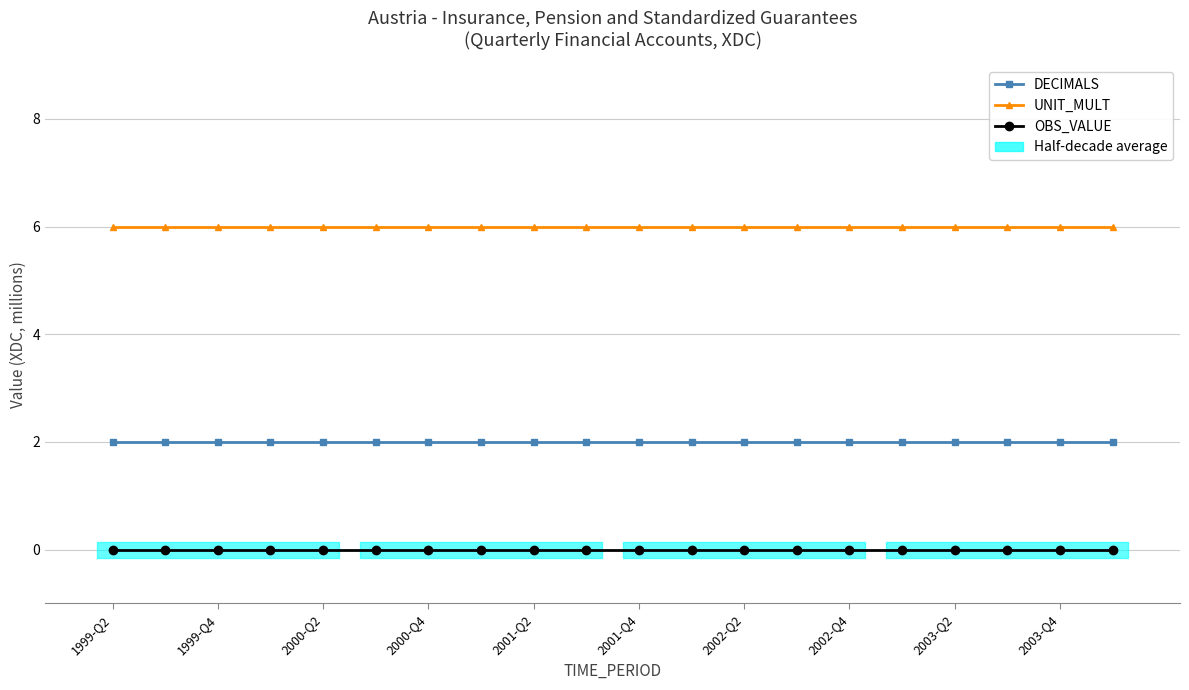

Which series has the largest range (max minus min)?

DECIMALS